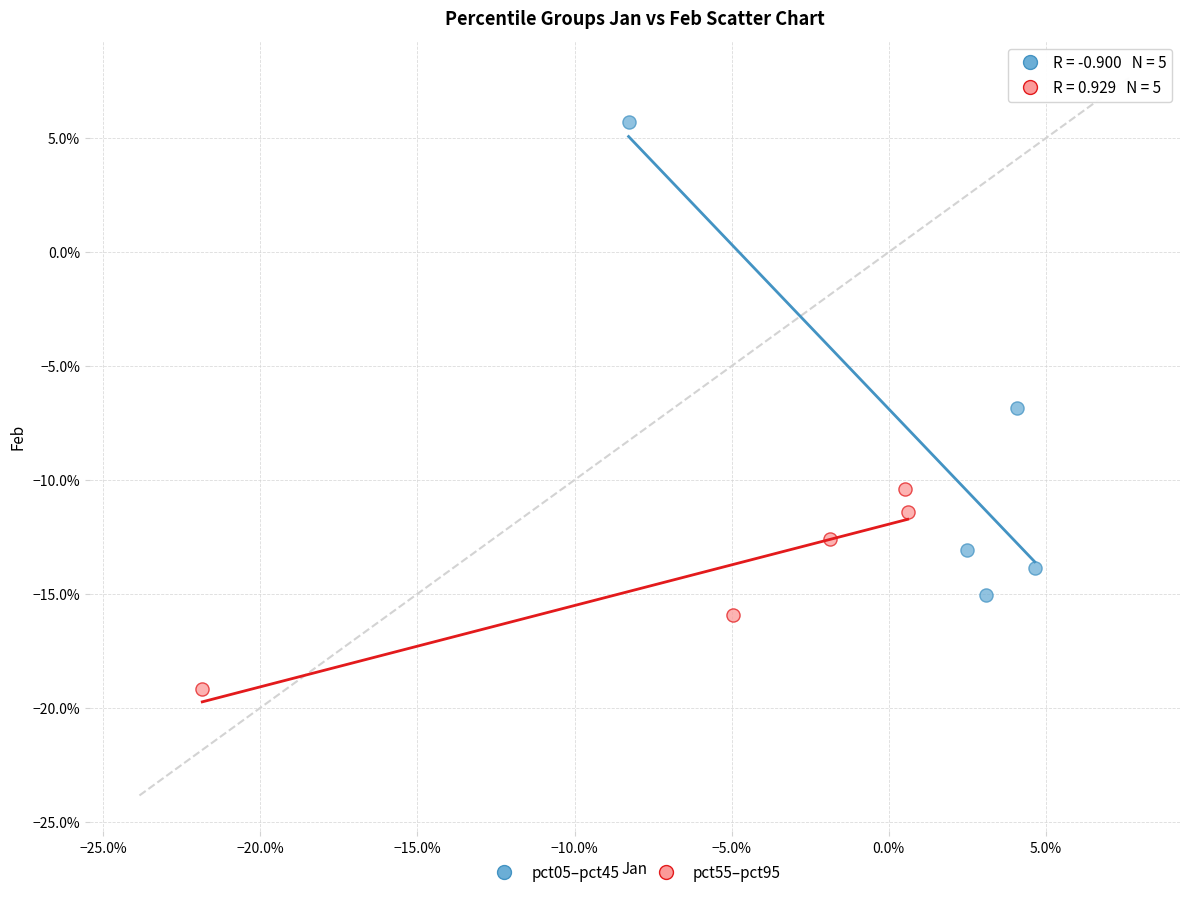

Which series has the widest spread of Y values?

pct05–pct45